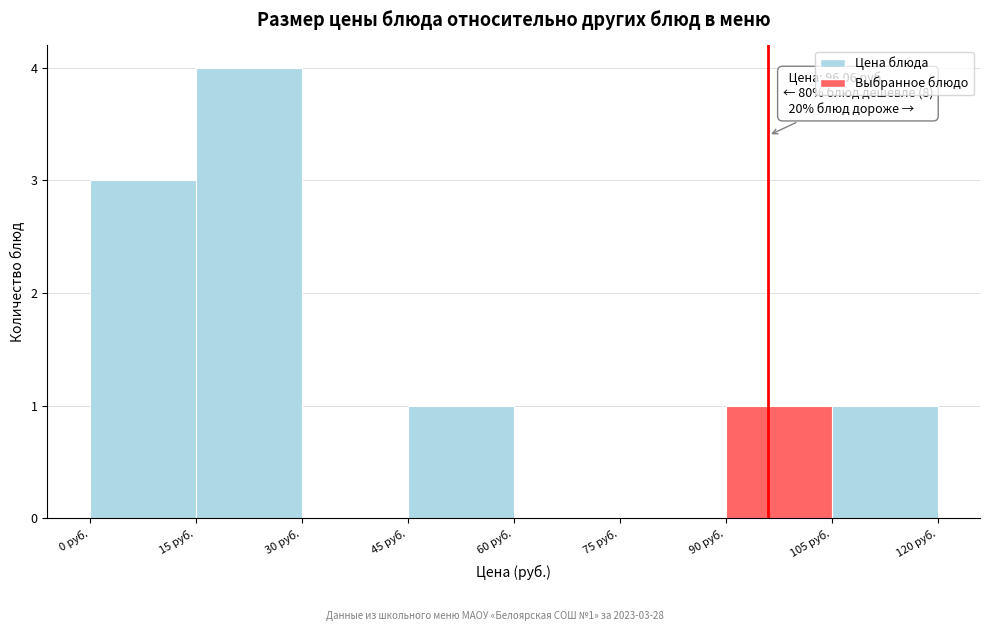

Which range on the x-axis has the tallest bar?

15 to 30